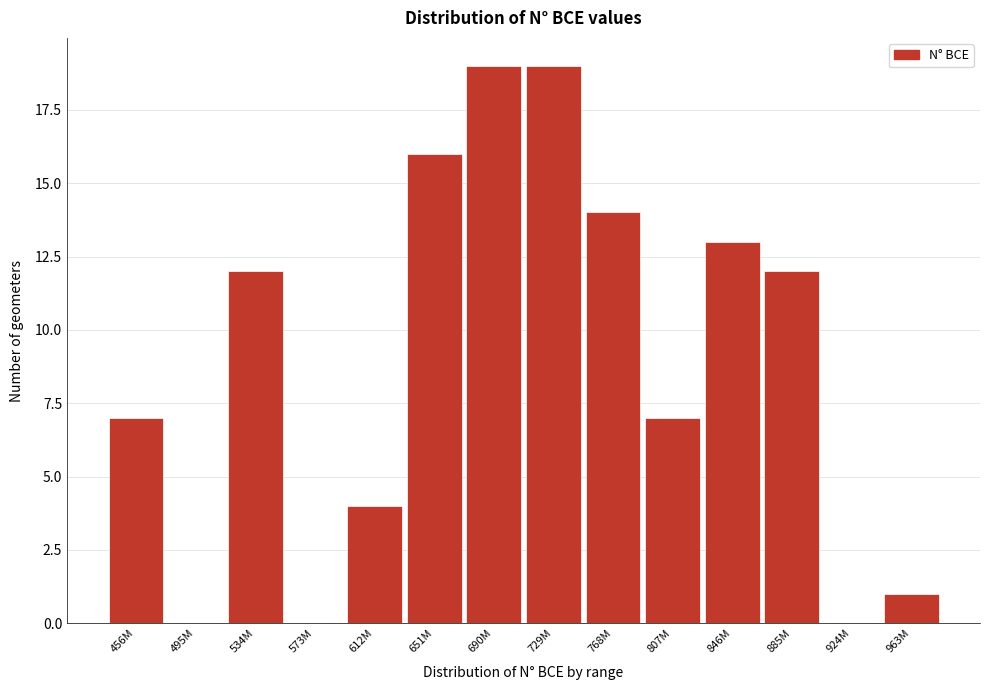

Reading right to left, transcribe all the data shown in this chart.

963M=1	924M=0	885M=12	846M=13	807M=7	768M=14	729M=19	690M=19	651M=16	612M=4	573M=0	534M=12	495M=0	456M=7